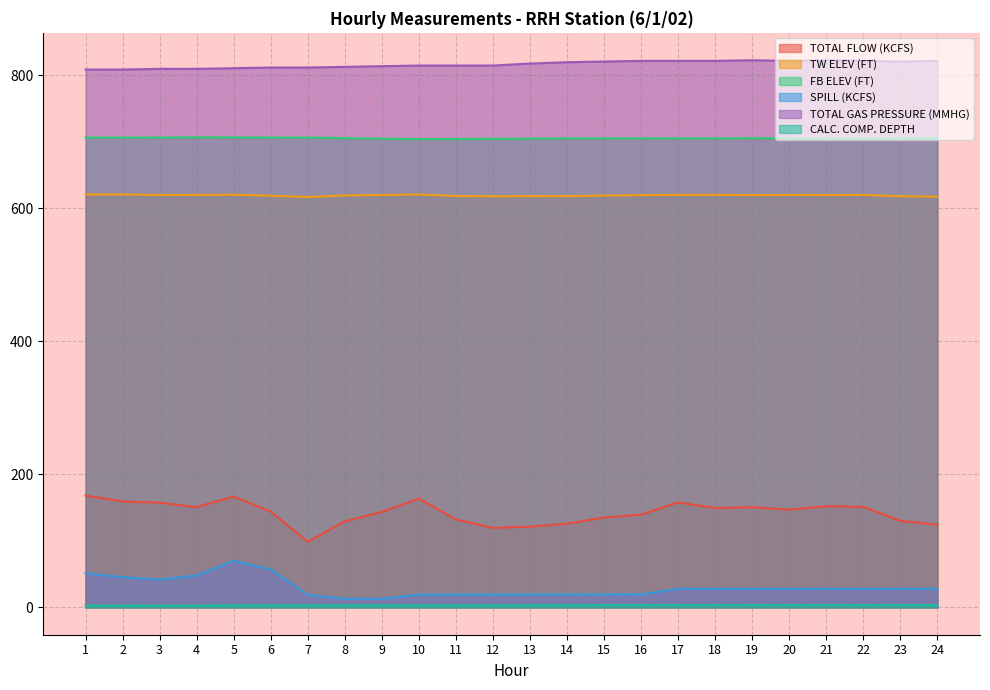

Between 1 and 5, which series saw the biggest shift?

SPILL (KCFS)